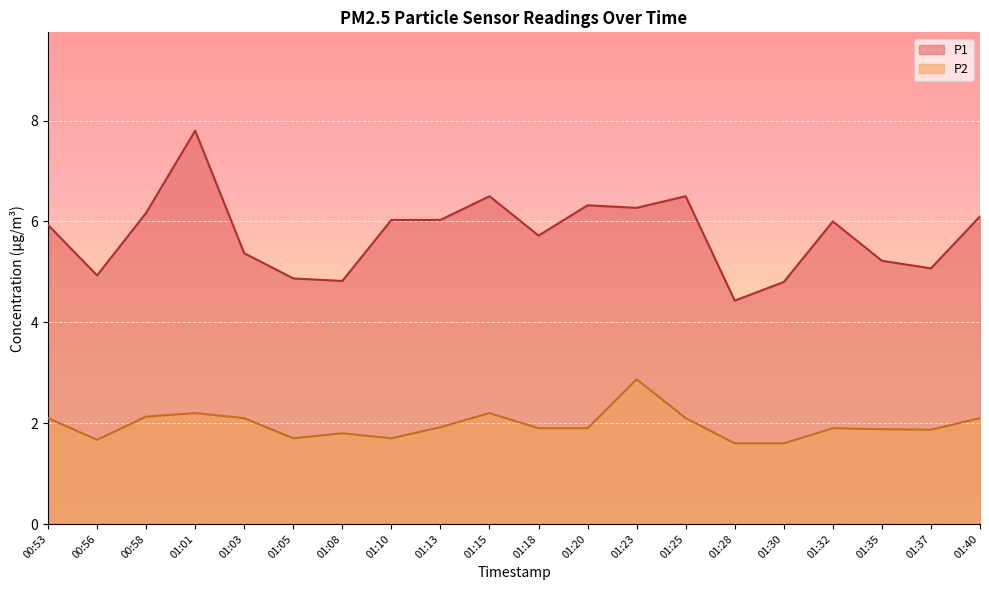

Which series changed the most between 00:53 and 01:08?

P1